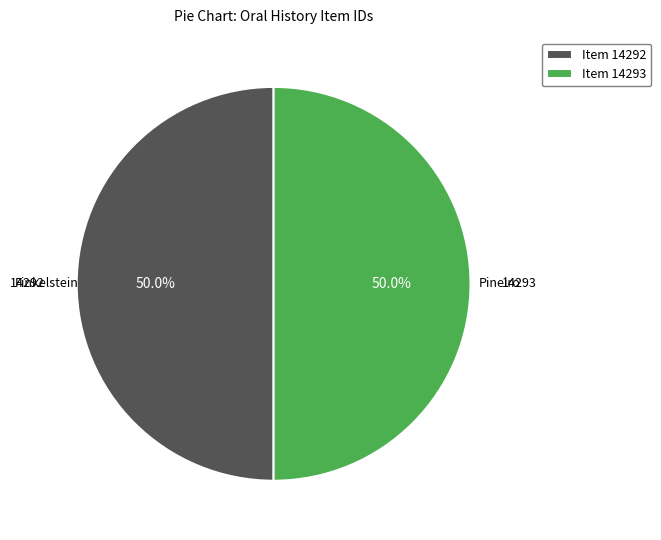

What percentage is NOT represented by Item 14292?

50.0%